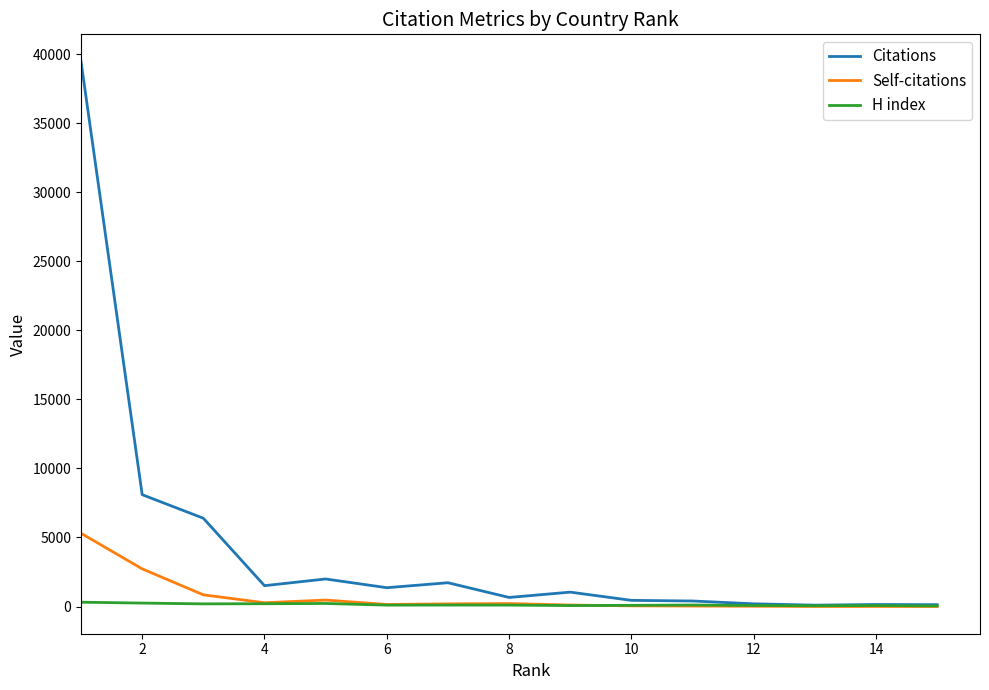

What is the greatest value displayed?

39471